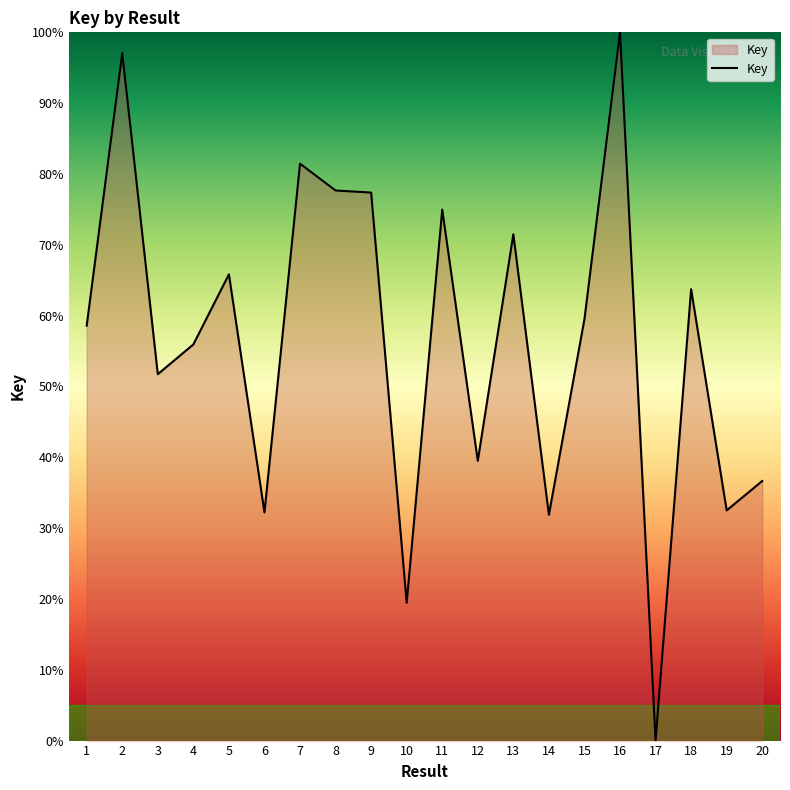

Between 7 and 17, which is larger?

7